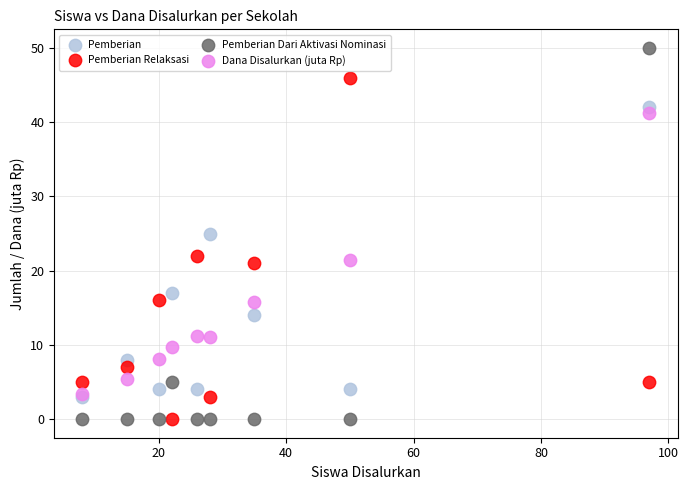

In the Pemberian Relaksasi series, what Y value is closest to 23?

22.0